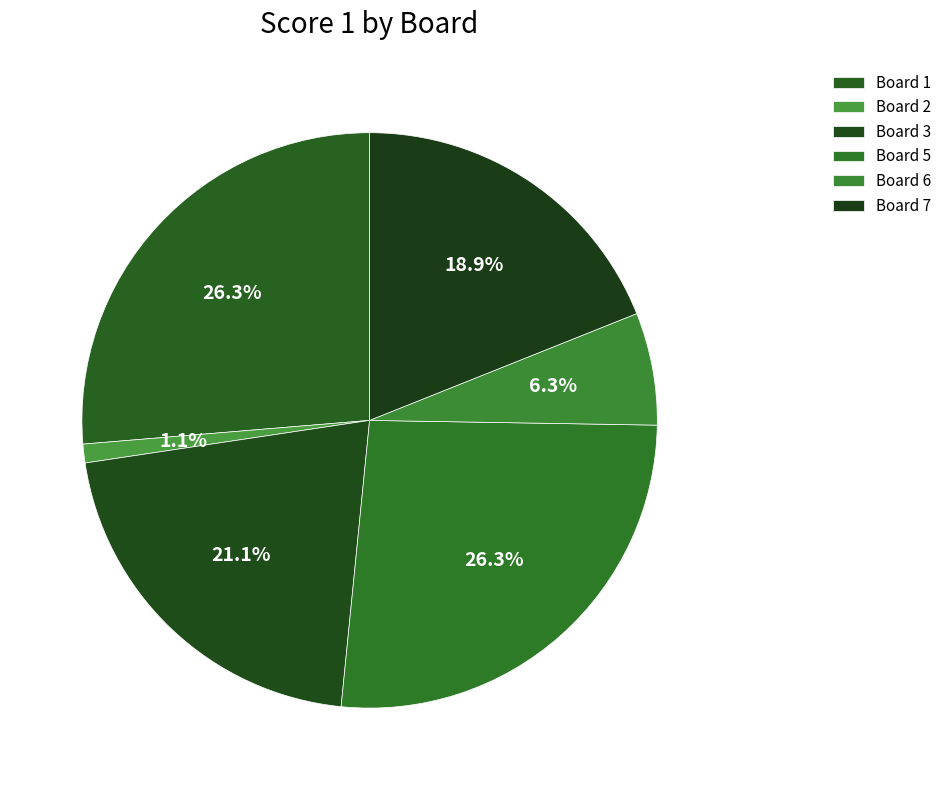

What percentage is the Board 5 slice, to the nearest percent?

26%